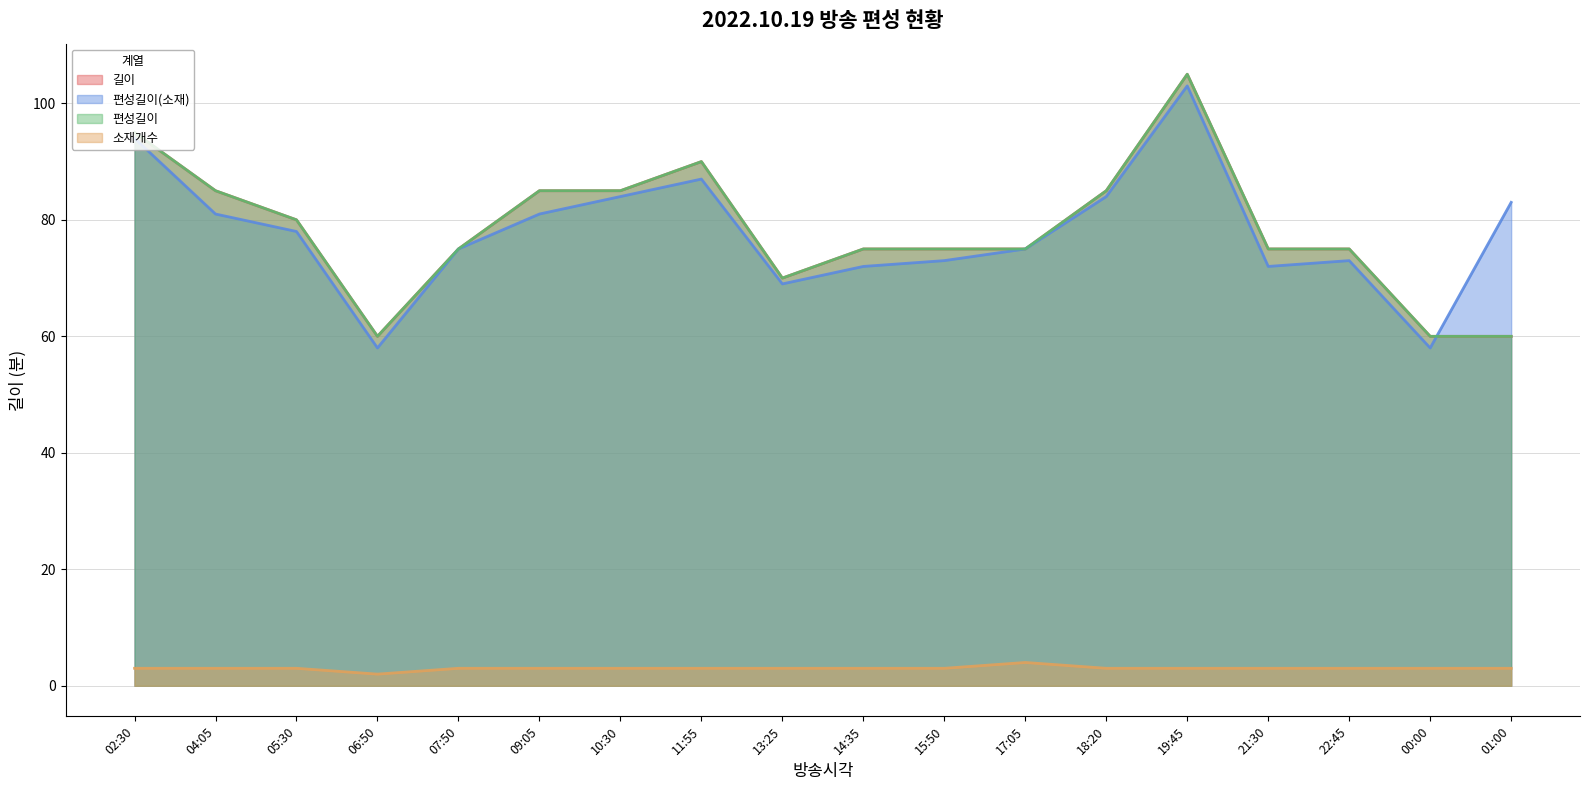

What is the average value of the 소재개수 series?

3